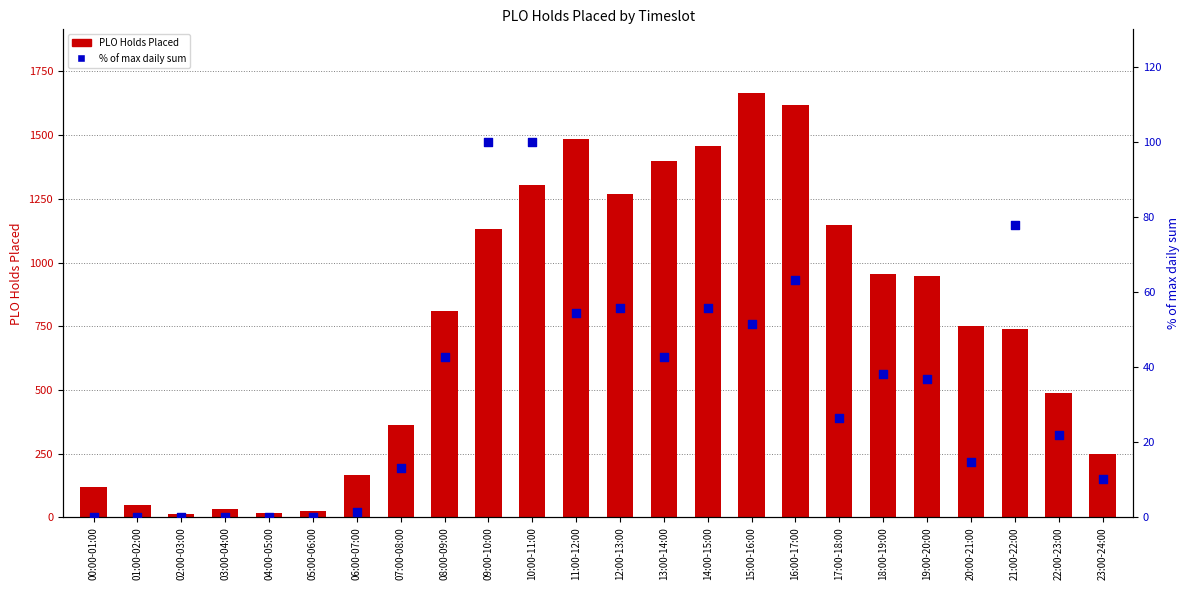

Which series has the largest total across all categories?

PLO Holds Placed